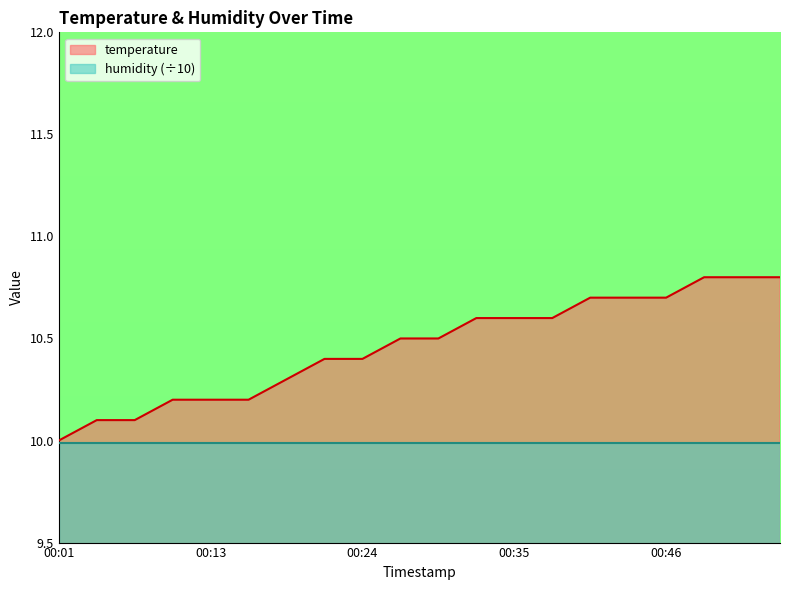

Where is the data nearest to the value 10?

00:01